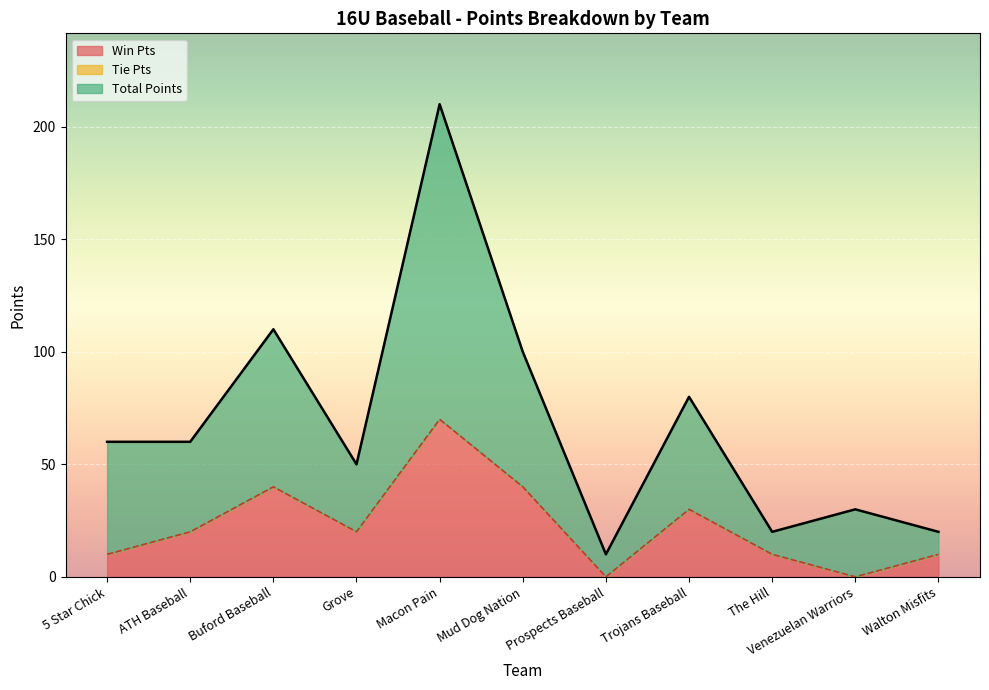

At which category does Win Pts reach its first local peak?

Buford Baseball